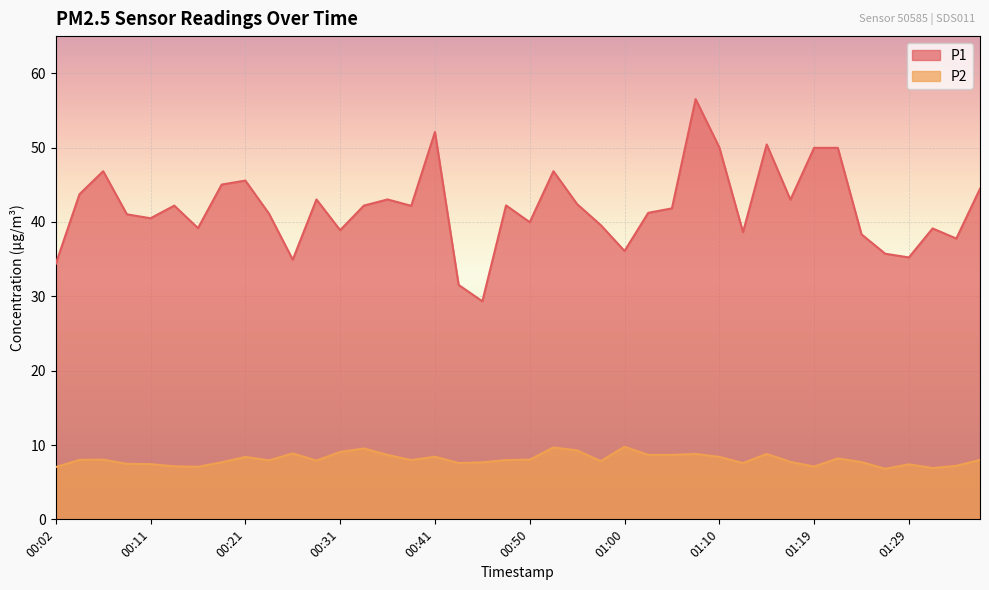

At which category does the chart reach its peak across all series?

01:07